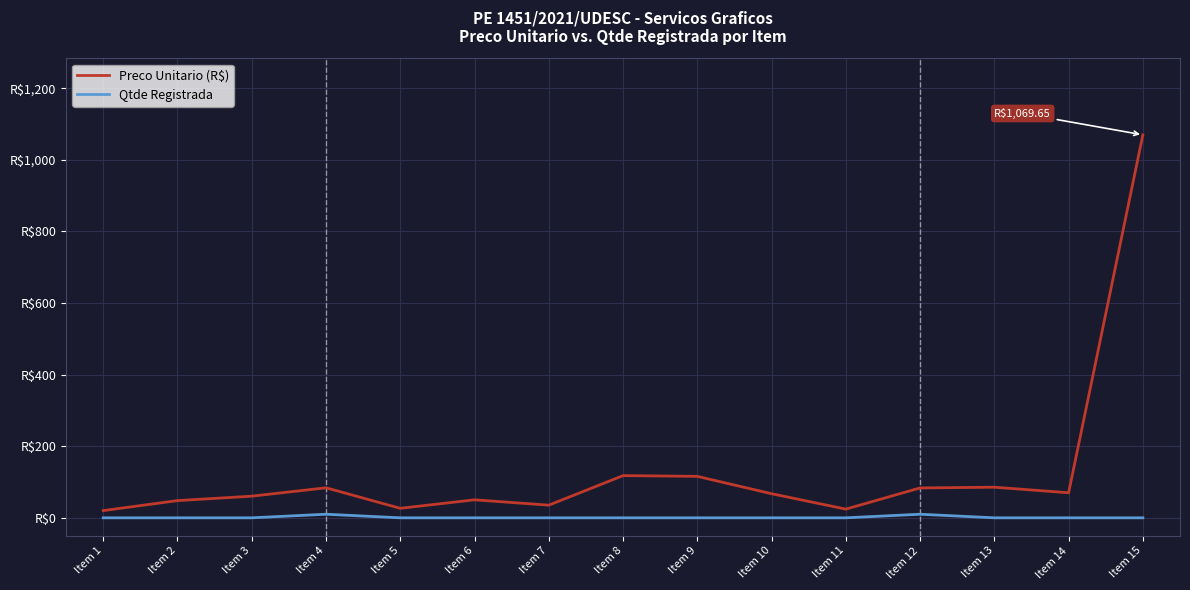

The Preco Unitario (R$) series shows 20.1 at Item 1. True or false?

True